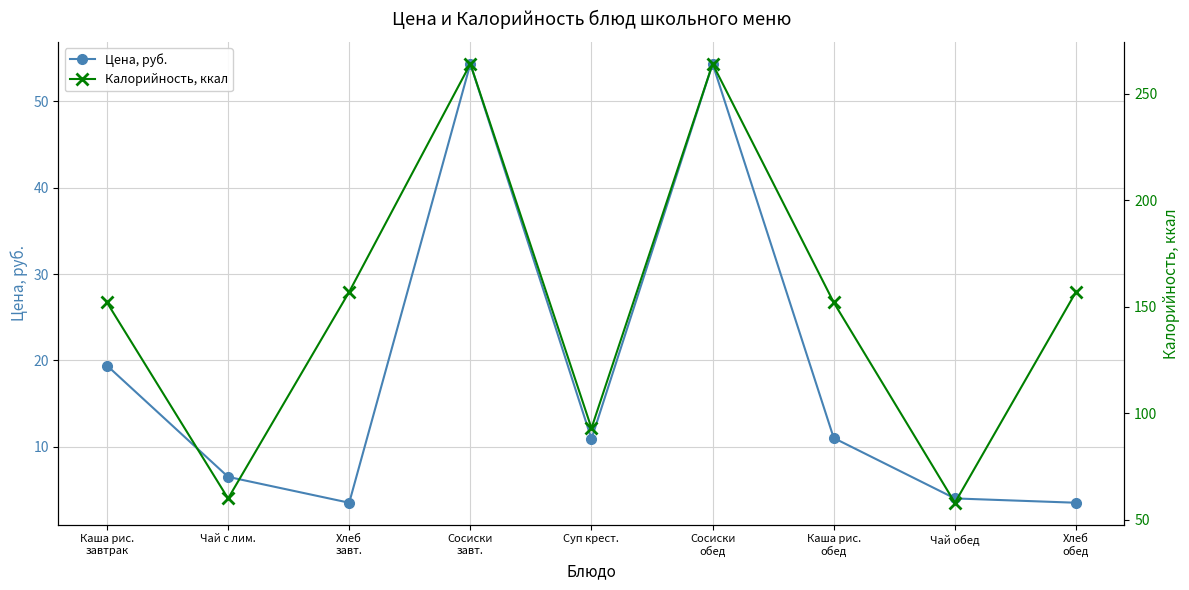

What position from the left is Чай с лим.?

2